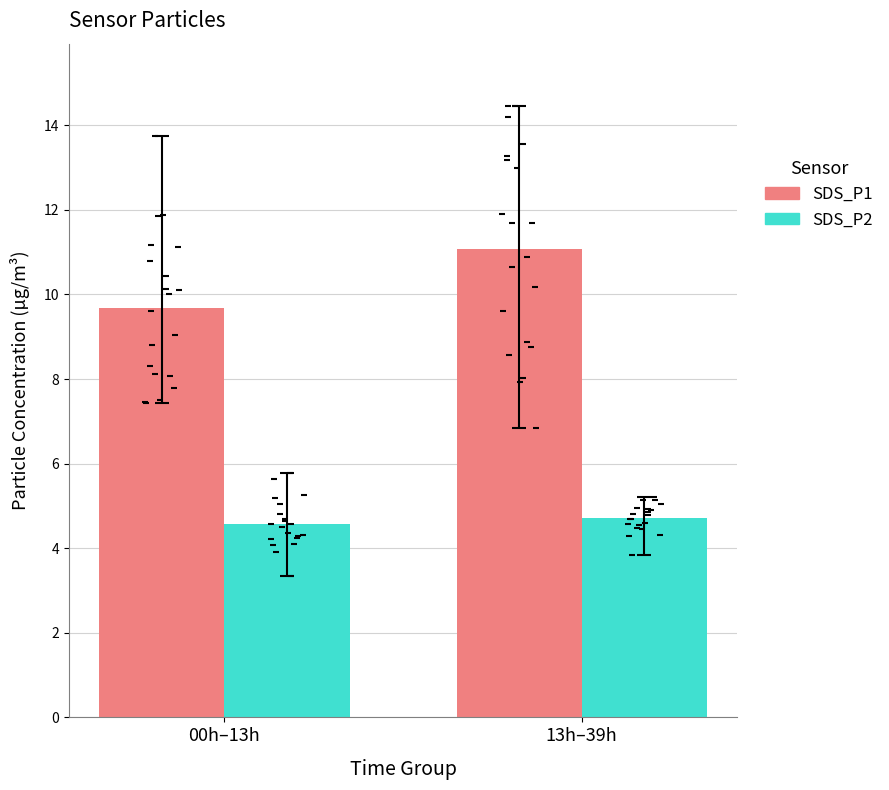

Which series contains the lowest Y value?

SDS_P2